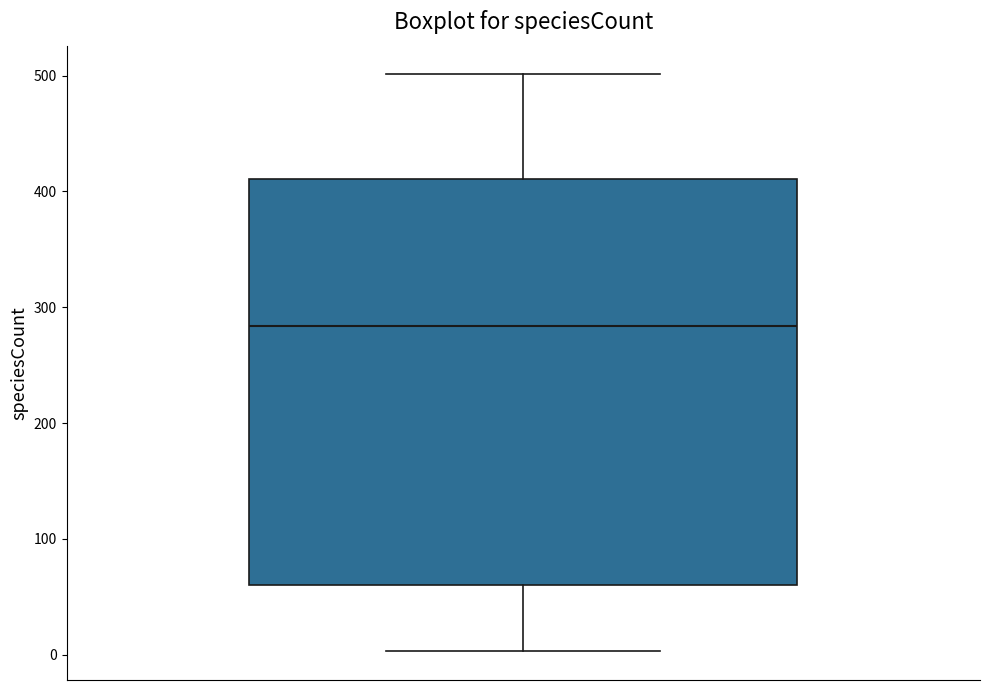

Where does the upper whisker of the box end on the y-axis? The values are not printed on the chart, so give them approximately, as read against the axis.

500